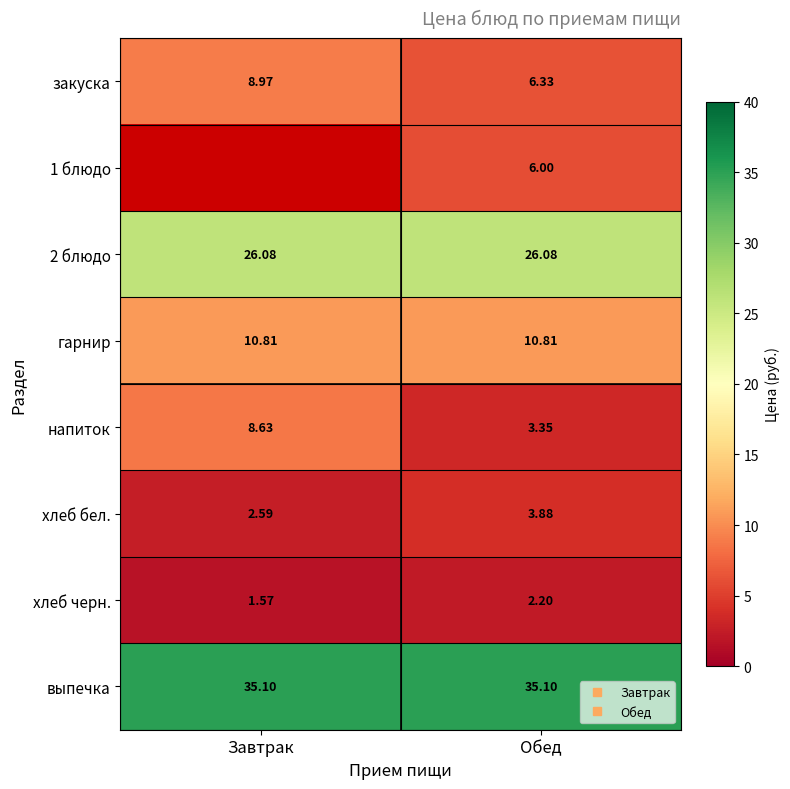

True or false: 2 блюдо has a value of 26.1 at Завтрак.

True